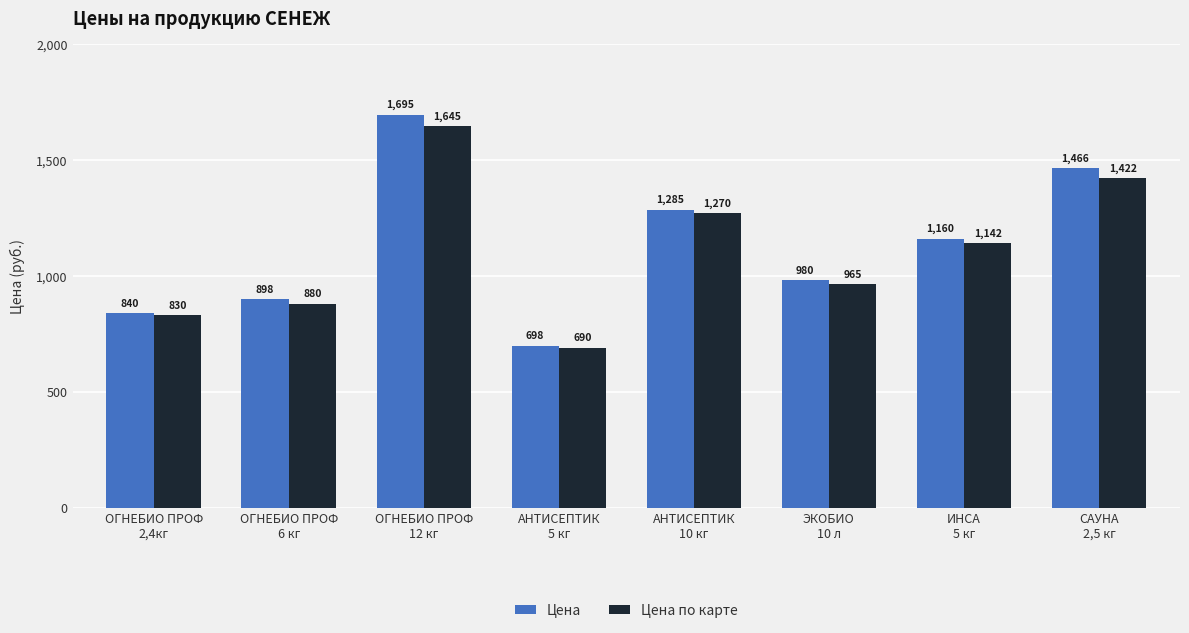

What is the label of the 2nd bar from the left?

ОГНЕБИО ПРОФ
6 кг